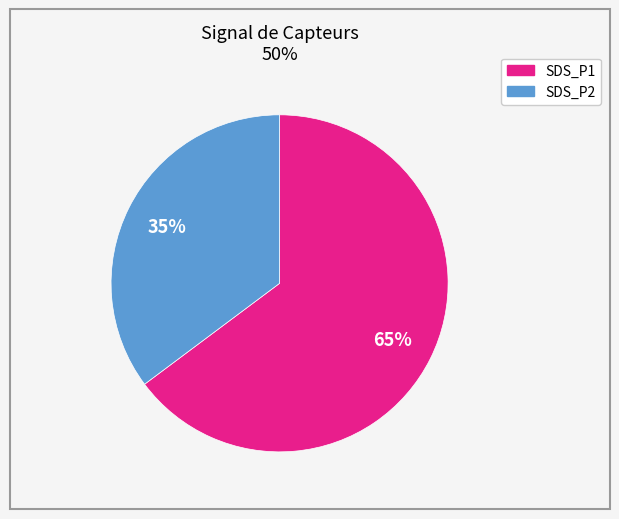

Which slice is the largest?

SDS_P1